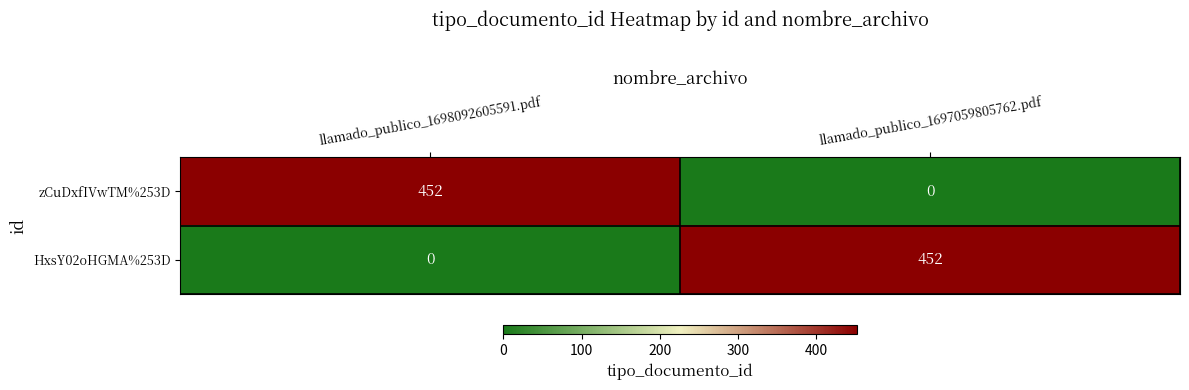

Reading left to right, what are all the values shown in this chart?

zCuDxfIVwTM%253D: llamado_publico_1698092605591.pdf=452	llamado_publico_1697059805762.pdf=0
HxsY02oHGMA%253D: llamado_publico_1698092605591.pdf=0	llamado_publico_1697059805762.pdf=452